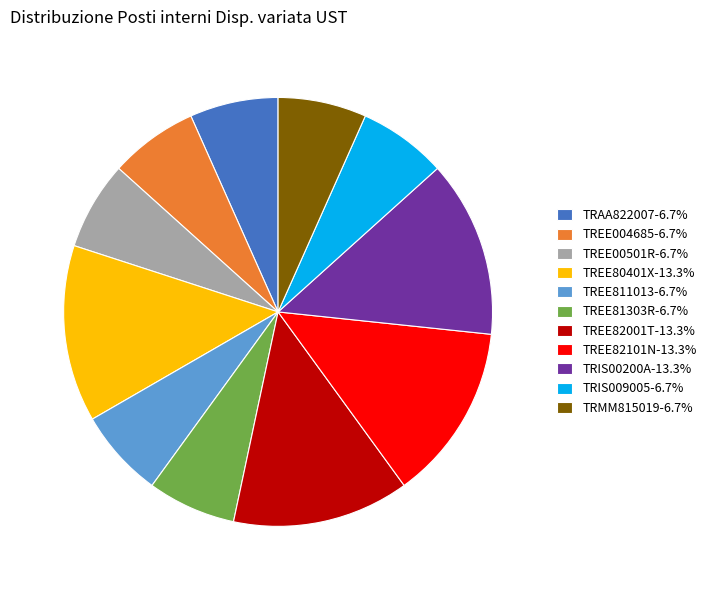

Approximately how many times larger is the value at TREE82001T-13.3% compared to TREE004685-6.7%?

2.0